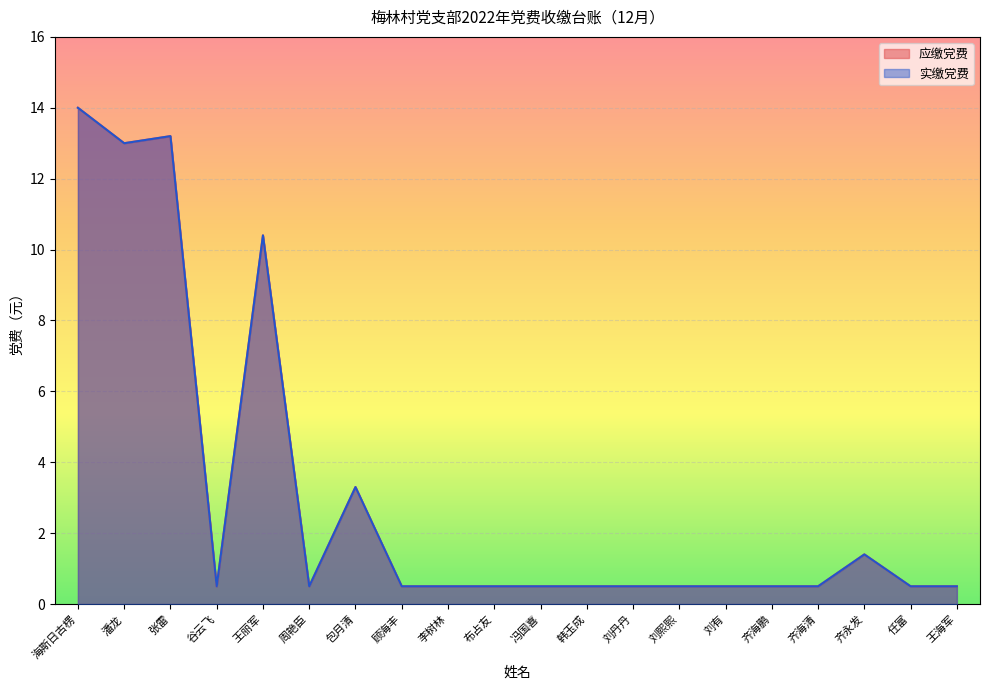

True or false: 实缴党费 and 应缴党费 cross at least once.

False